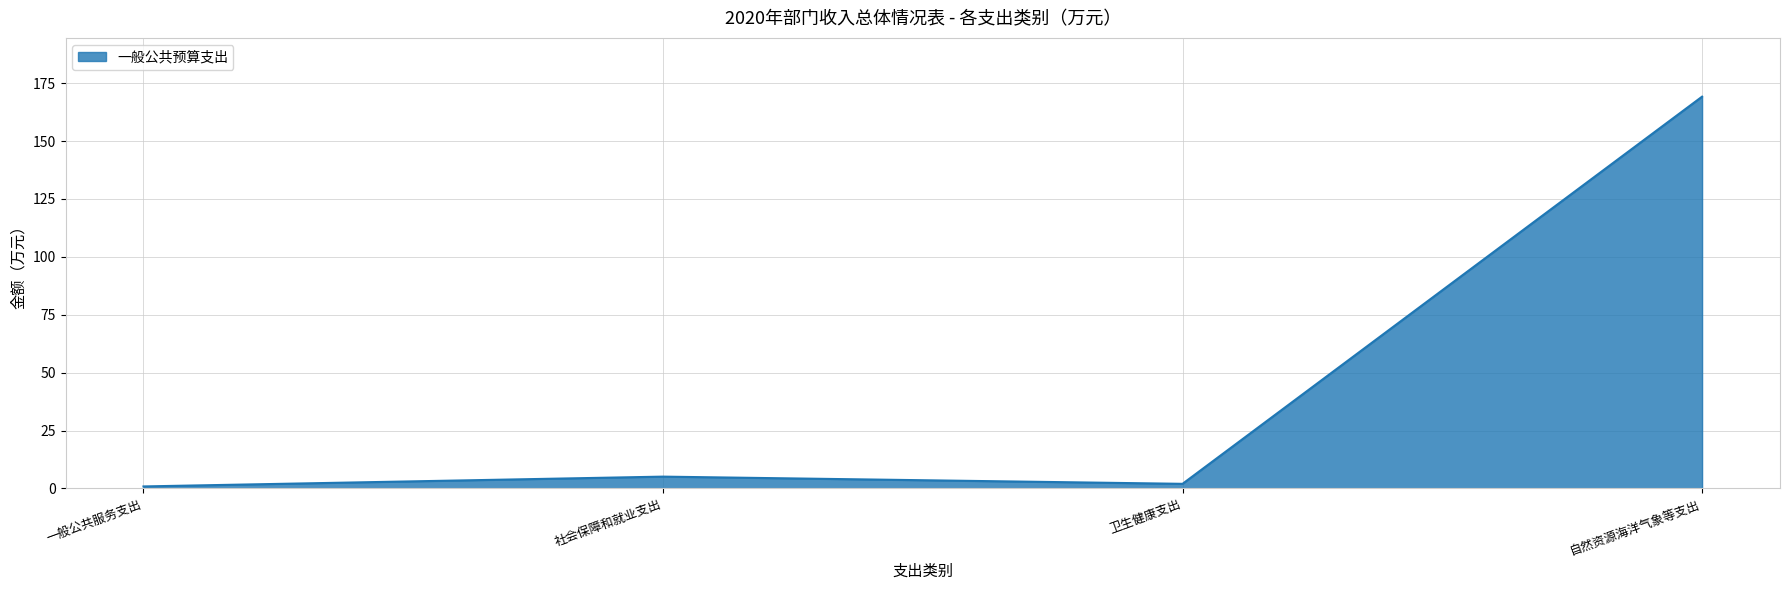

What is the sum of all values?

177.2